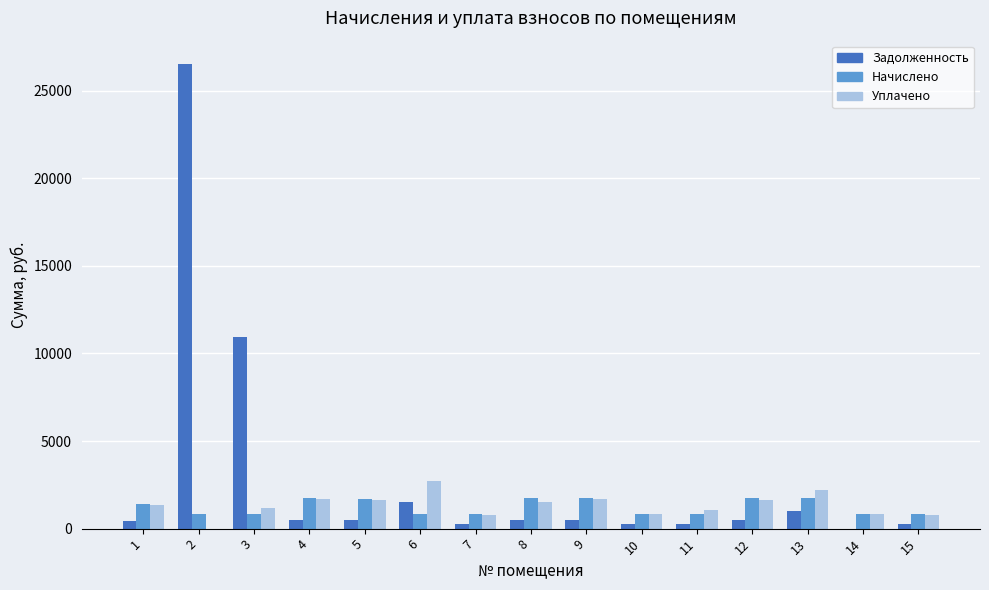

What is the maximum value shown in the chart?

26530.6